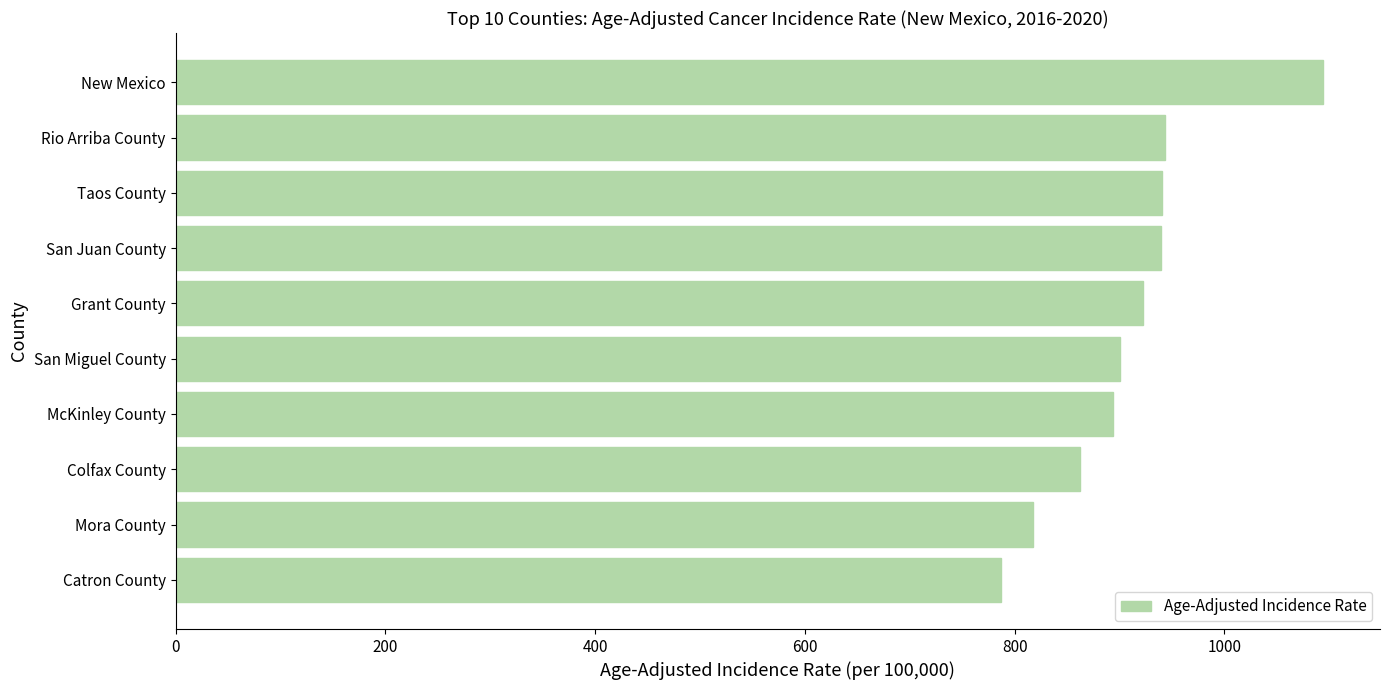

True or false: the data shows 1093.6 at New Mexico.

True